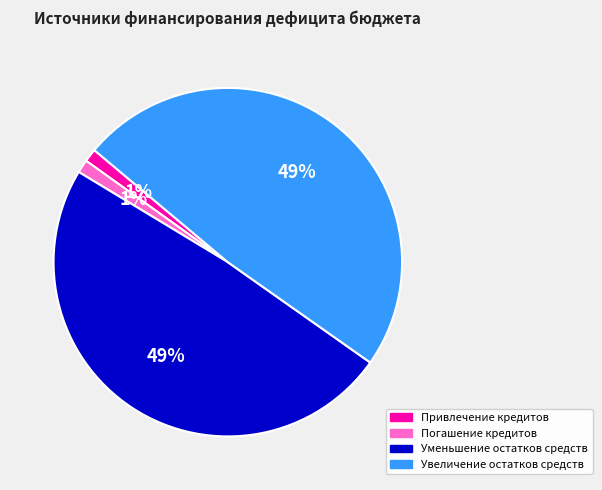

Combined, do Уменьшение остатков средств and Увеличение остатков средств account for over 50%?

Yes